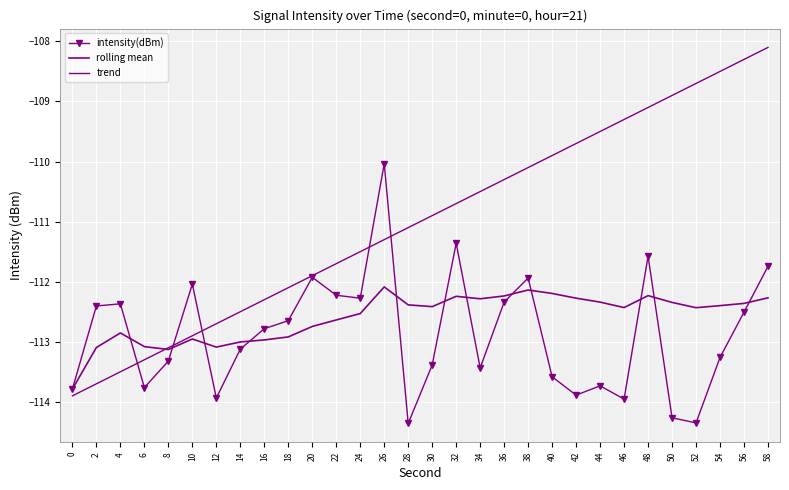

Reading left to right, transcribe all the data shown in this chart.

intensity(dBm): -113.8	-112.4	-112.4	-113.8	-113.3	-112.0	-113.9	-113.1	-112.8	-112.6	-111.9	-112.2	-112.3	-110.0	-114.4	-113.4	-111.4	-113.4	-112.3	-111.9	-113.6	-113.9	-113.7	-114.0	-111.6	-114.3	-114.4	-113.3	-112.5	-111.7
rolling mean: -113.8	-113.1	-112.9	-113.1	-113.1	-113.0	-113.1	-113.0	-113.0	-112.9	-112.7	-112.6	-112.5	-112.1	-112.4	-112.4	-112.2	-112.3	-112.2	-112.1	-112.2	-112.3	-112.3	-112.4	-112.2	-112.3	-112.4	-112.4	-112.4	-112.3
trend: -113.9	-113.7	-113.5	-113.3	-113.1	-112.9	-112.7	-112.5	-112.3	-112.1	-111.9	-111.7	-111.5	-111.3	-111.1	-110.9	-110.7	-110.5	-110.3	-110.1	-109.9	-109.7	-109.5	-109.3	-109.1	-108.9	-108.7	-108.5	-108.3	-108.1